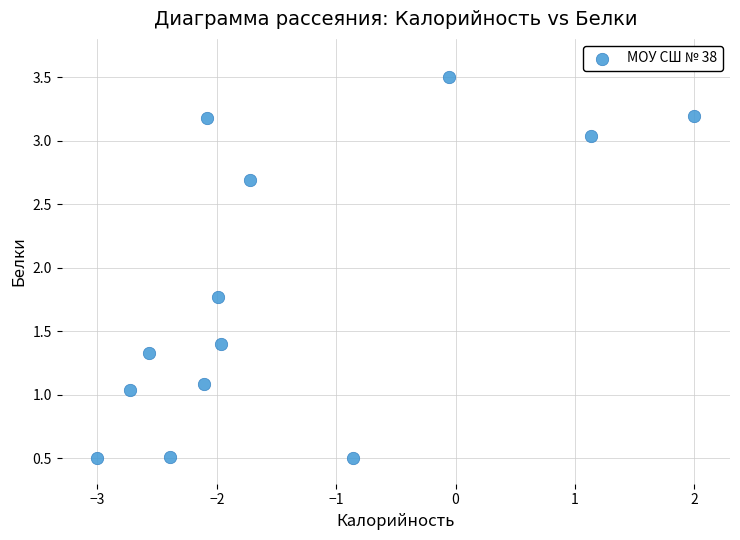

What Y value in the scatter plot is closest to 2?

1.8